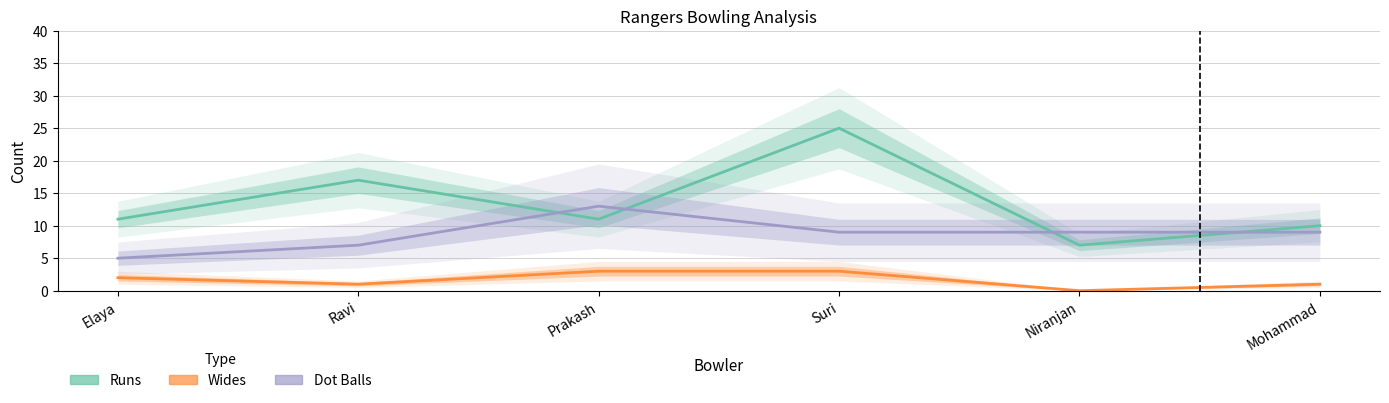

Does the chart display data point markers on the line(s)?

No